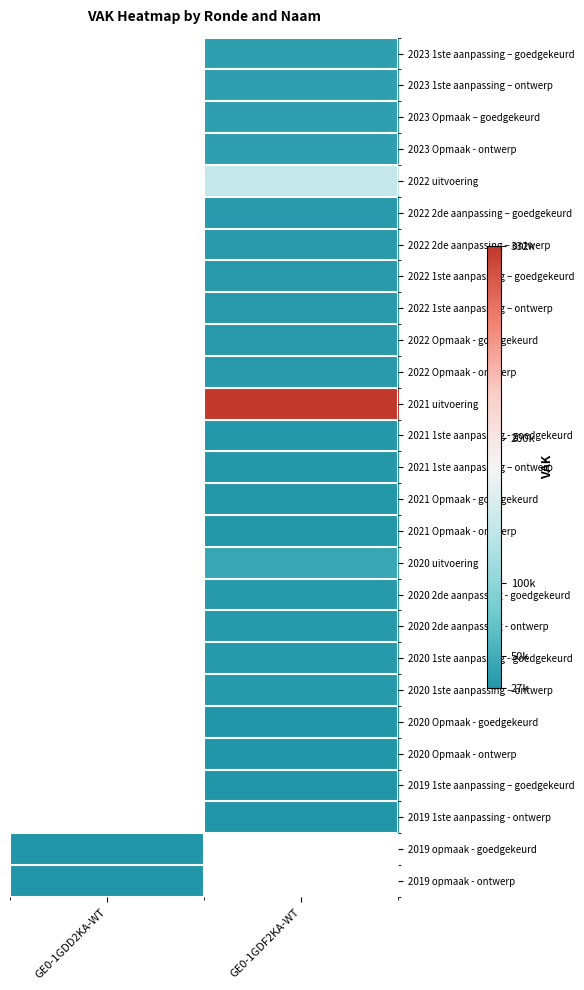

True or false: 2023 1ste aanpassing – goedgekeurd has a value of 56549.6 at GE0-1GDF2KA-WT.

False